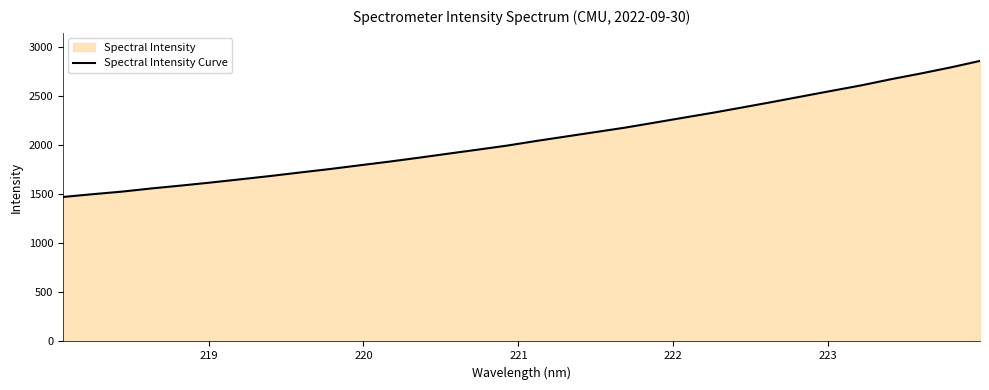

What is the difference between the maximum and minimum values?

1387.2